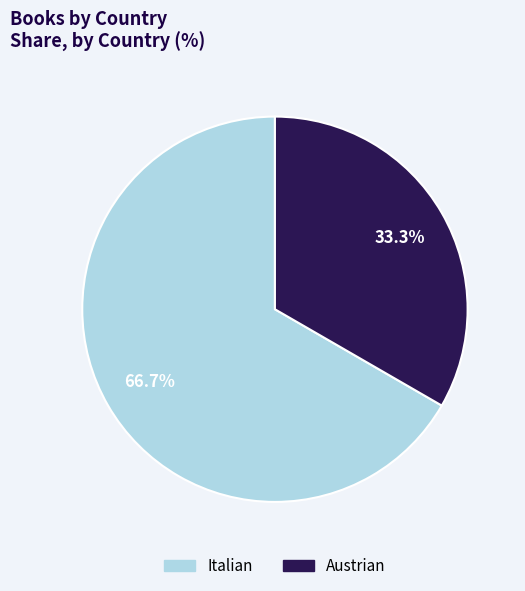

Which category has the biggest portion of the pie?

Italian